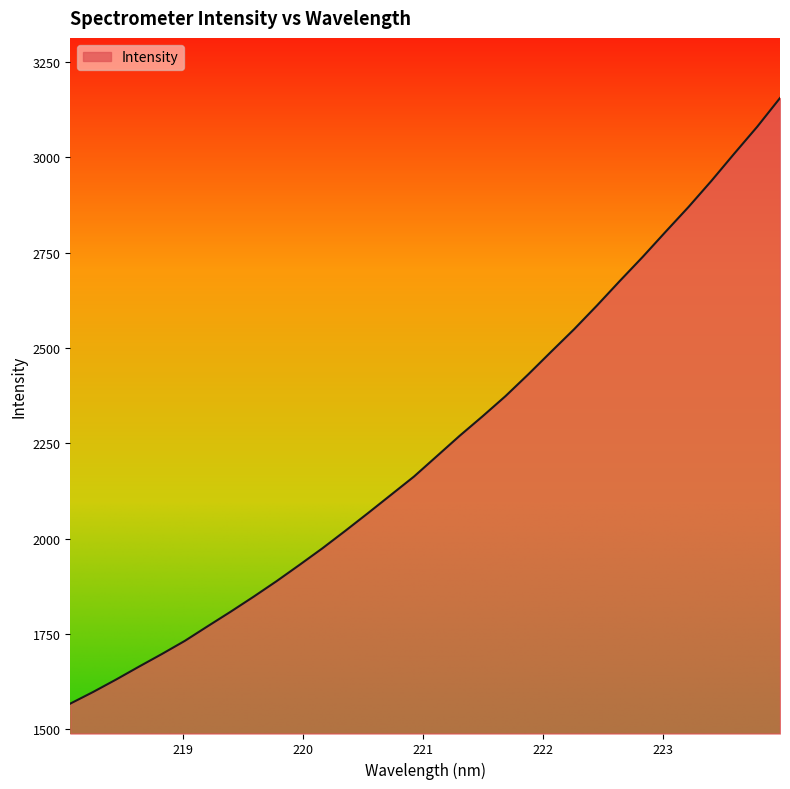

True or false: the data has more than 2 interior local peaks.

False